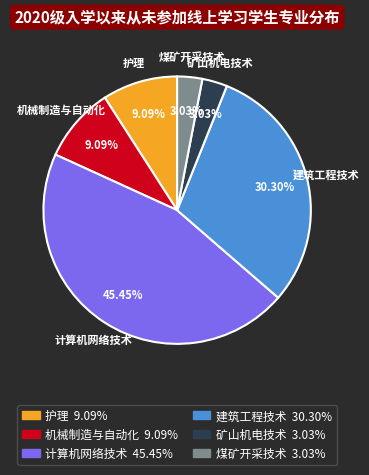

True or false: 机械制造与自动化 accounts for 1% of the total.

False